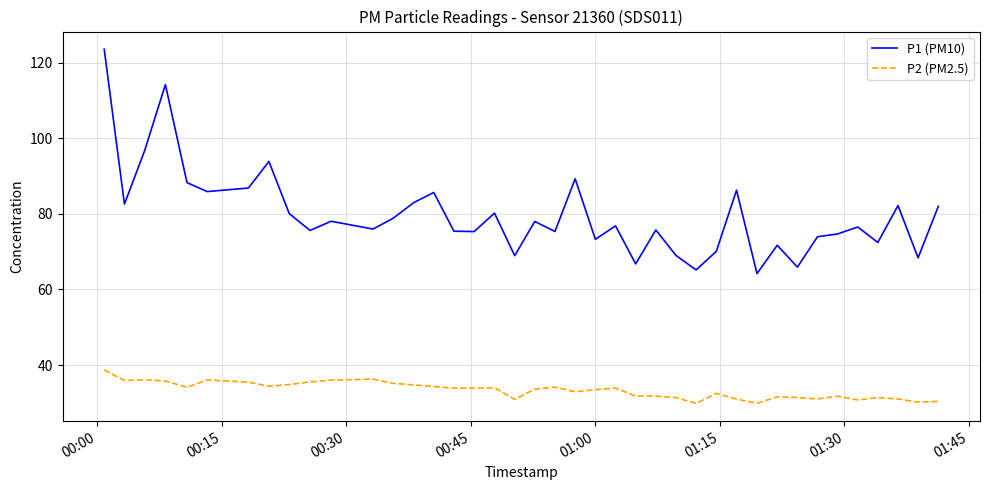

Count the number of categories in the chart.

40